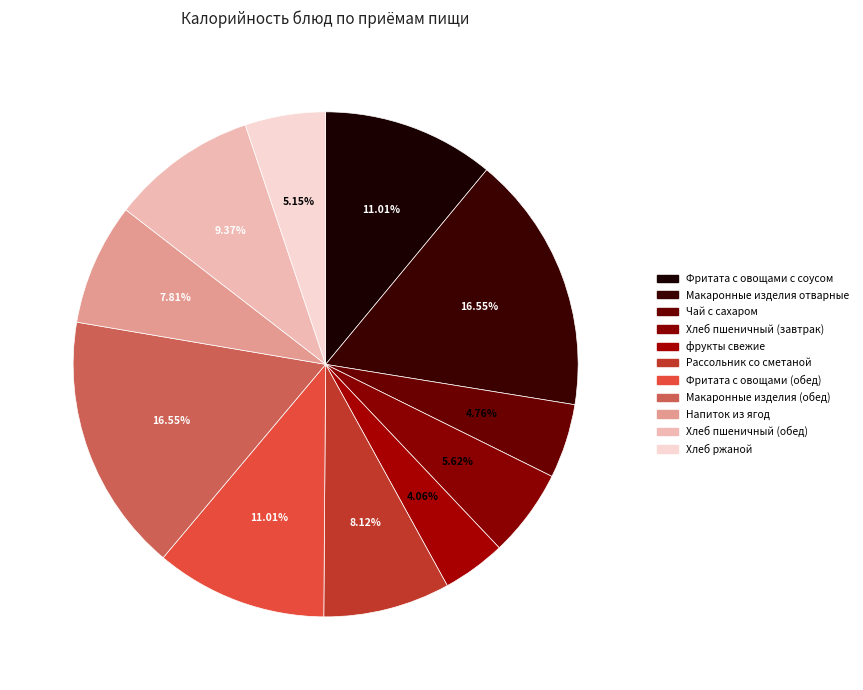

What is the change in value from Рассольник со сметаной to Напиток из ягод?

-4